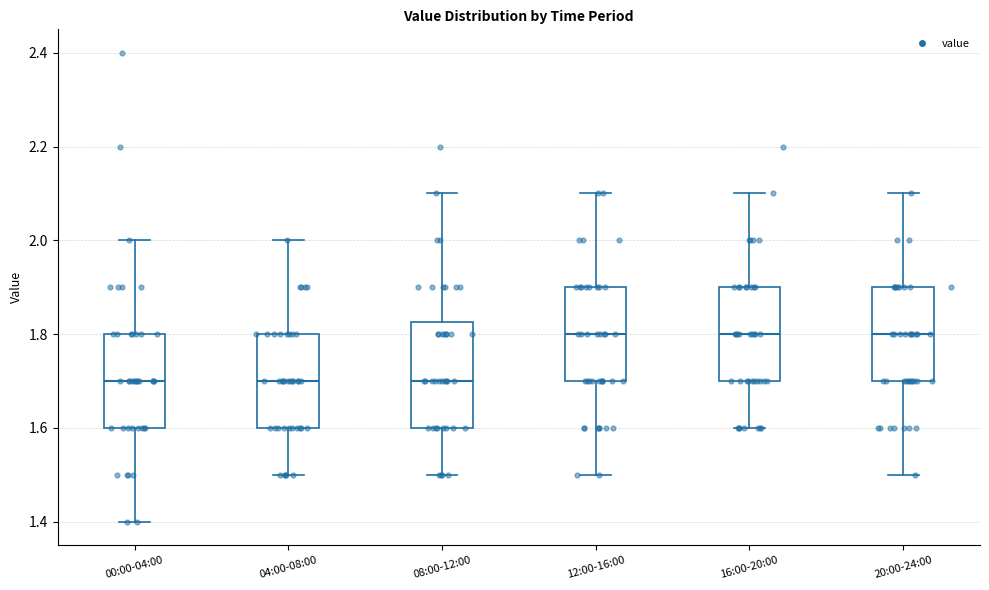

Reading left to right, transcribe this box plot: for each box, give where its median line is, the range the box spans, and where its two whiskers end, as read against the y-axis. The values are not printed on the chart, so give them approximately, as read against the axis.

00:00-04:00: median 1.70, box 1.60 to 1.80, whiskers 1.40 to 2.00
04:00-08:00: median 1.70, box 1.60 to 1.80, whiskers 1.50 to 2.00
08:00-12:00: median 1.70, box 1.60 to 1.82, whiskers 1.50 to 2.10
12:00-16:00: median 1.80, box 1.70 to 1.90, whiskers 1.50 to 2.10
16:00-20:00: median 1.80, box 1.70 to 1.90, whiskers 1.60 to 2.10
20:00-24:00: median 1.80, box 1.70 to 1.90, whiskers 1.50 to 2.10